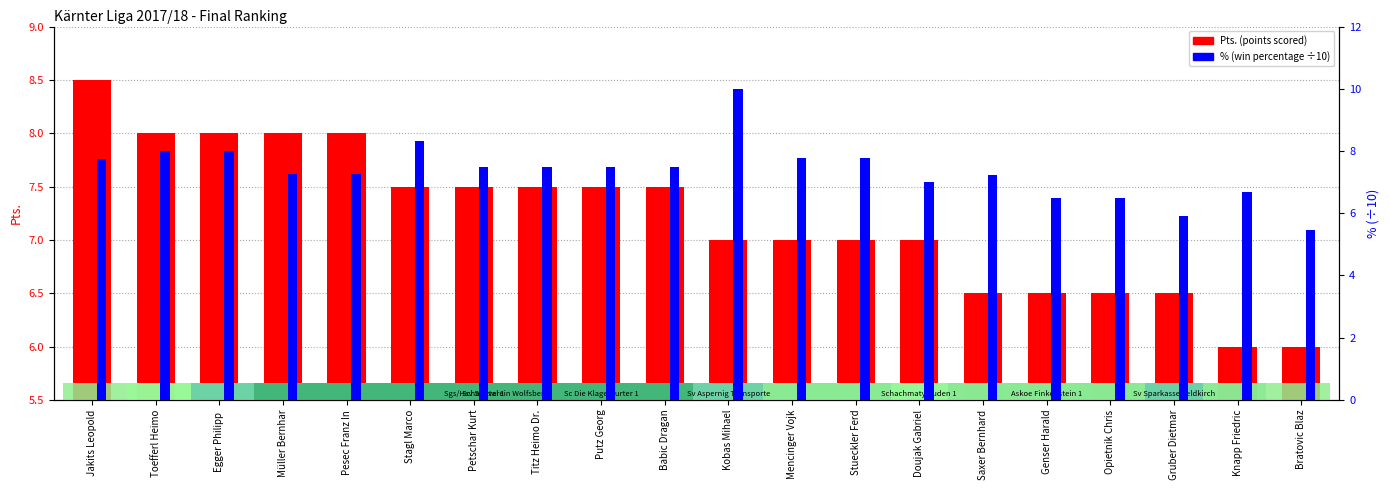

How many data points in % (scaled) are above 7?

14